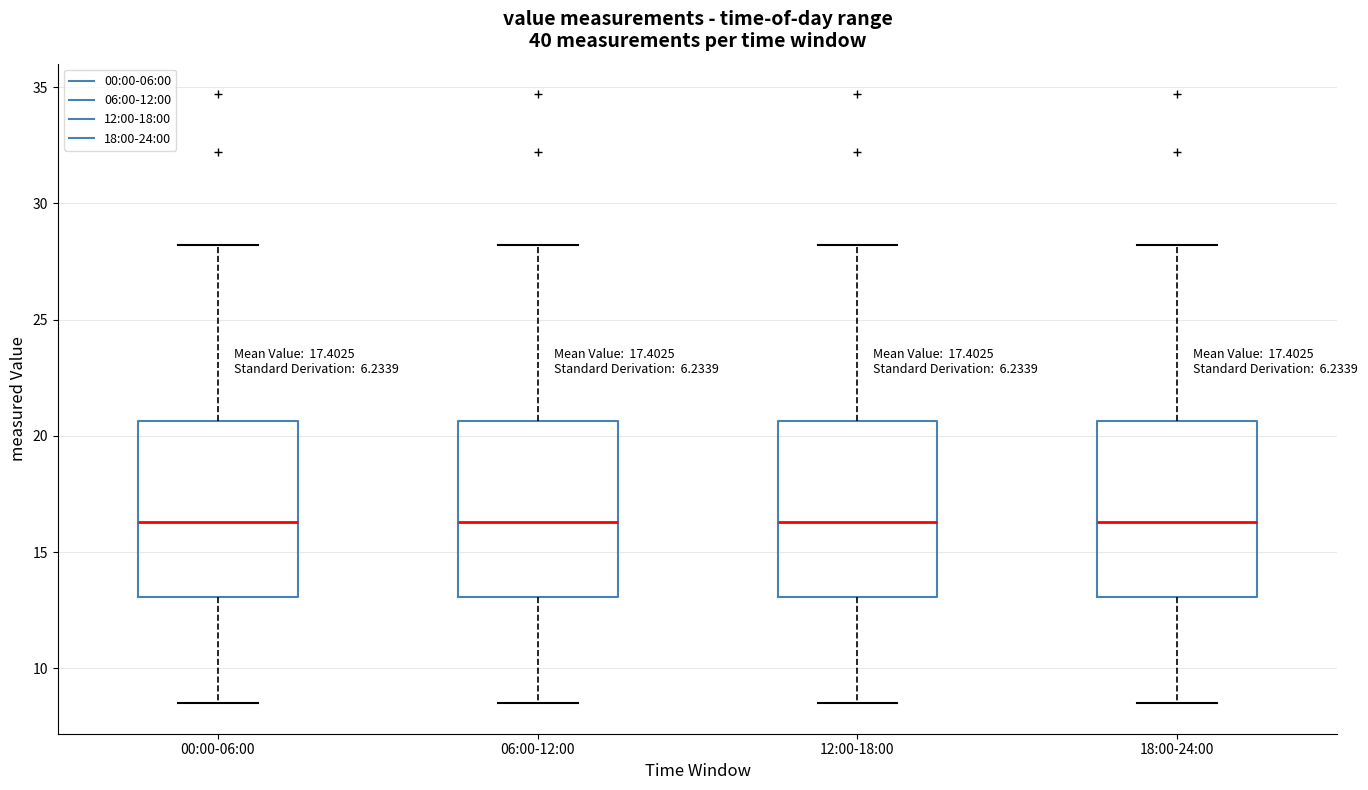

Where is the upper edge of the box for 12:00-18:00 on the y-axis? The values are not printed on the chart, so give them approximately, as read against the axis.

20.5